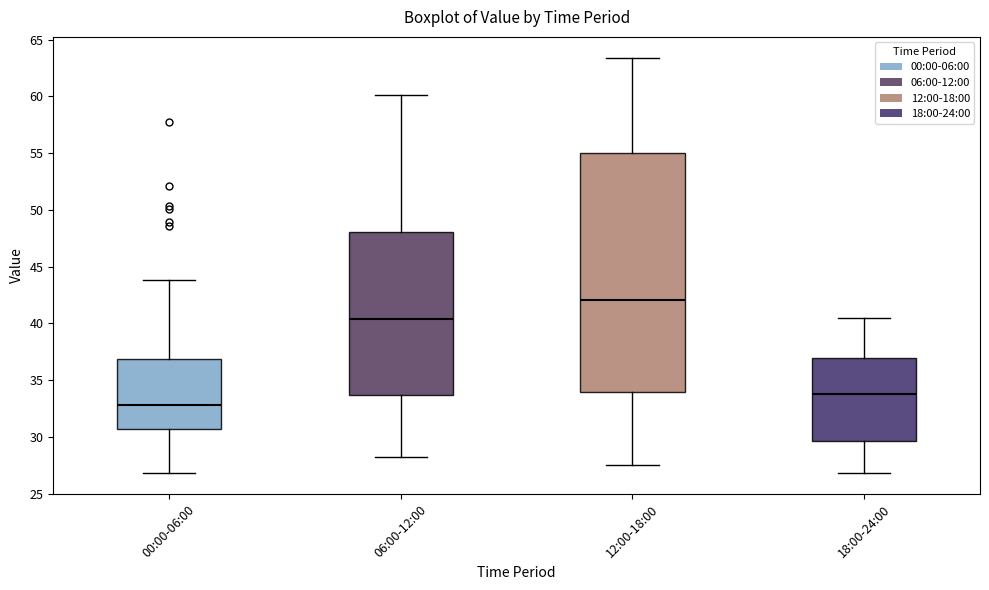

Comparing the boxes themselves (not the whiskers), which one is the tallest?

12:00-18:00